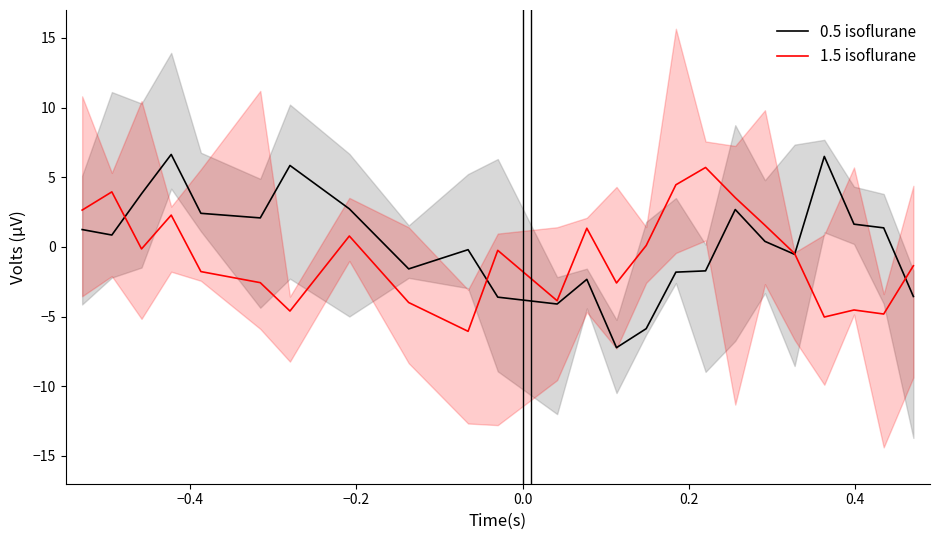

What is the minimum value for 0.5 isoflurane?

-7.2